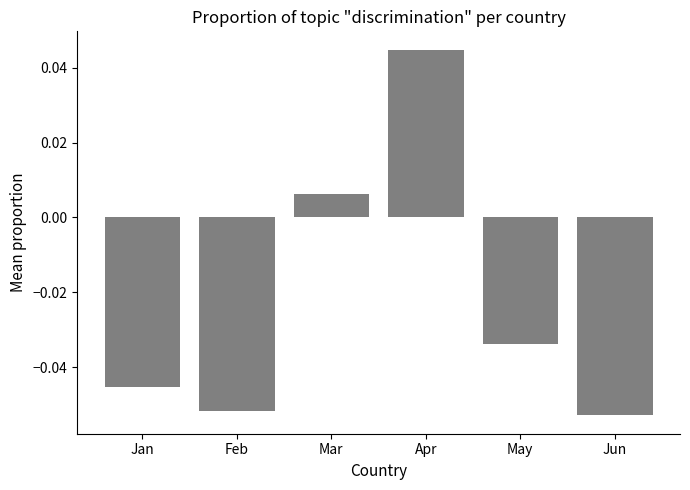

What is the difference between the maximum and minimum values?

0.1